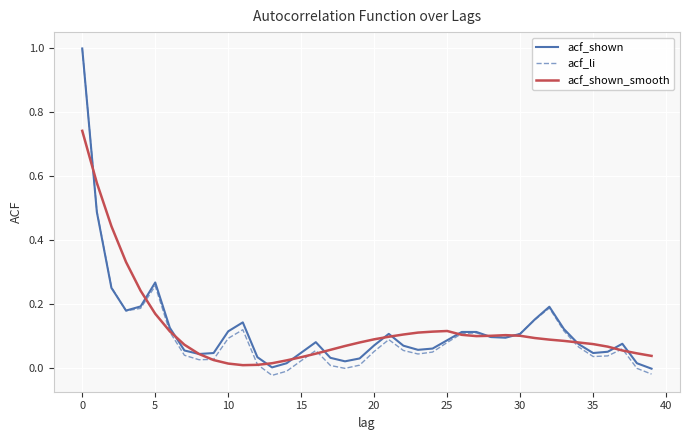

What is the greatest value displayed?

1.0